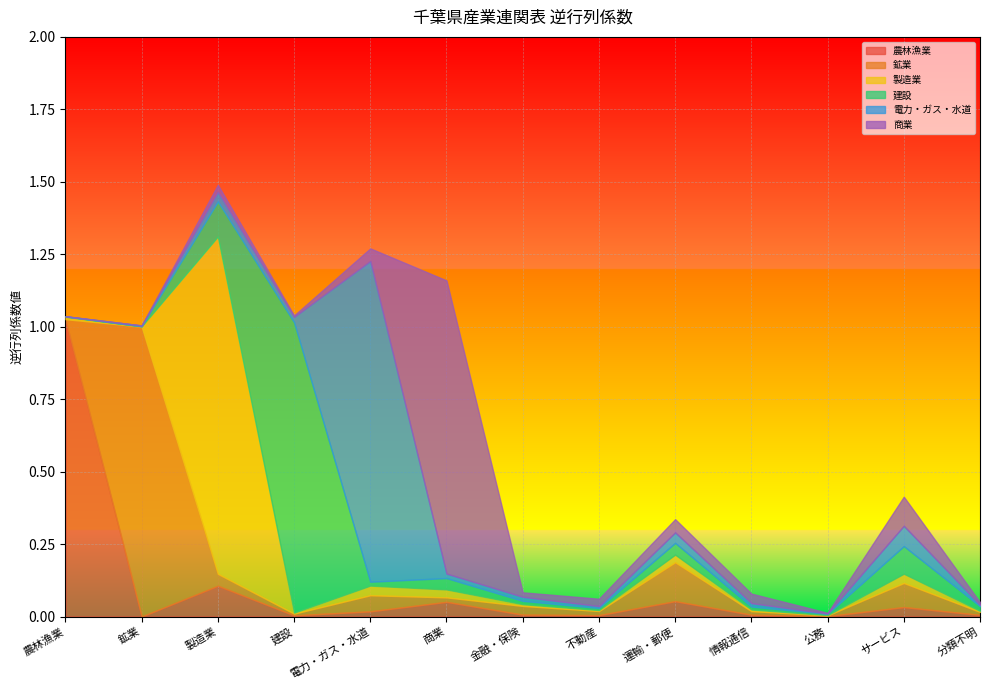

What is the difference between the highest and lowest values at 電力・ガス・水道?

1.1